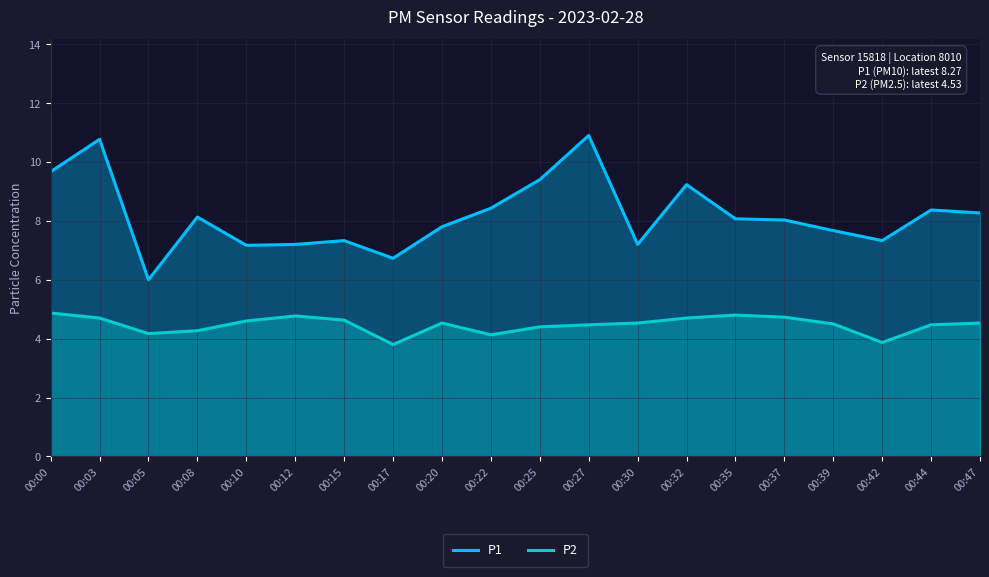

What is the difference between the highest and lowest values at 00:22?

4.3